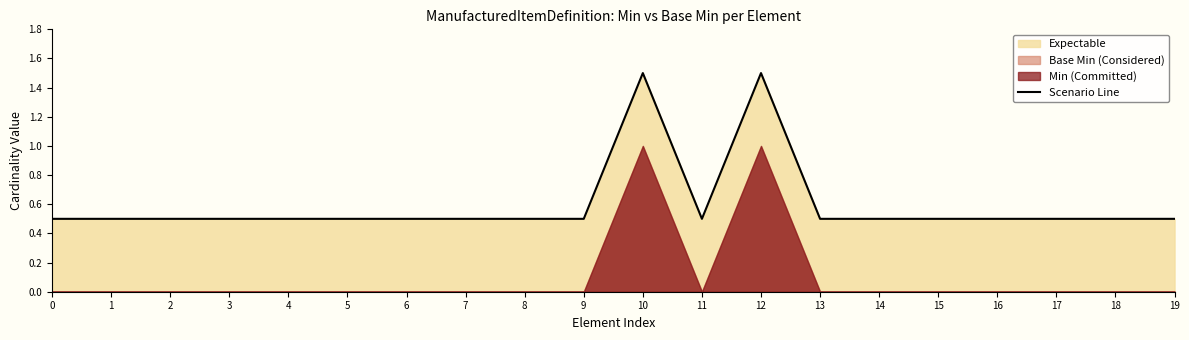

The chart shows a value of 0.5 at 18. True or false?

True